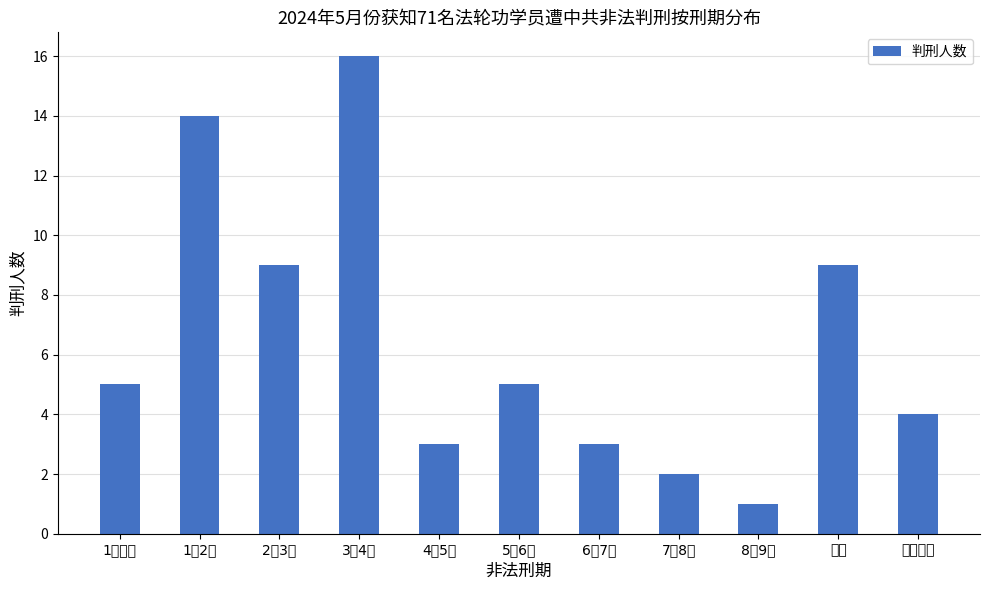

Reading left to right, what are all the values shown in this chart?

1年以下=5	1～2年=14	2～3年=9	3～4年=16	4～5年=3	5～6年=5	6～7年=3	7～8年=2	8～9年=1	缓刑=9	刑期不明=4